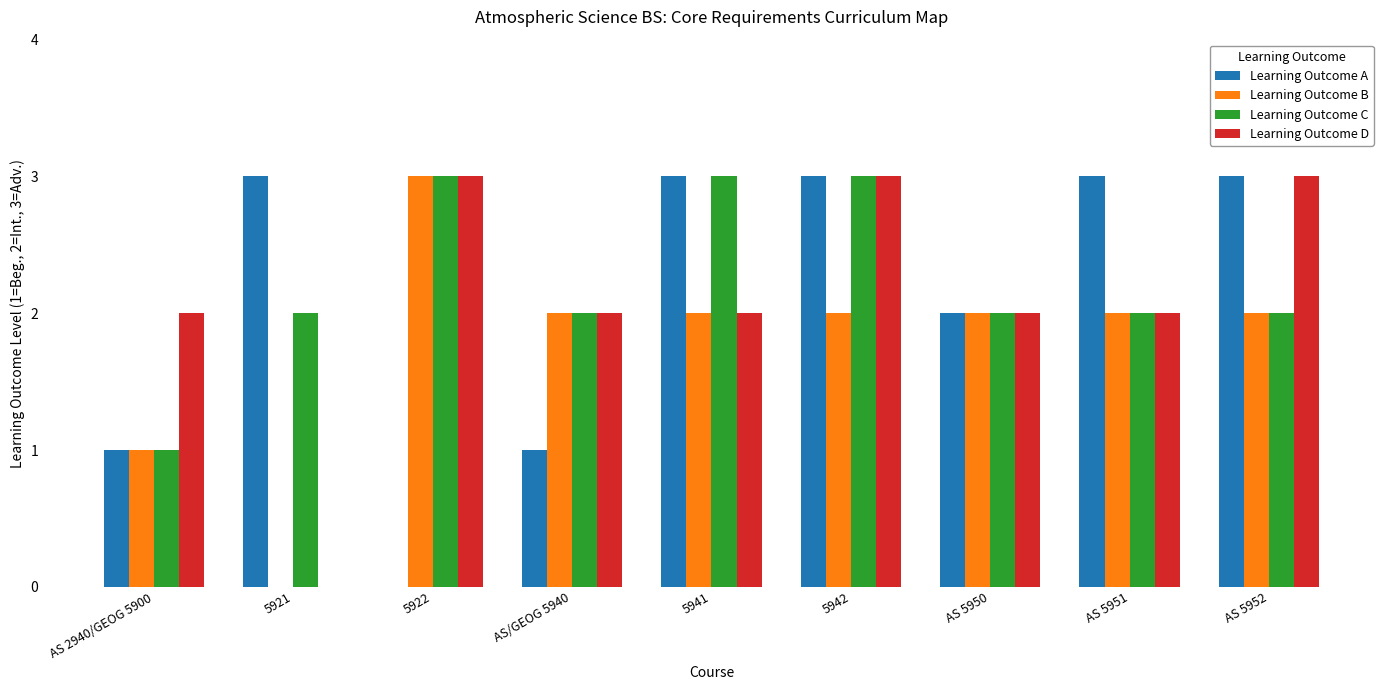

What is the average value of the Learning Outcome D series?

2